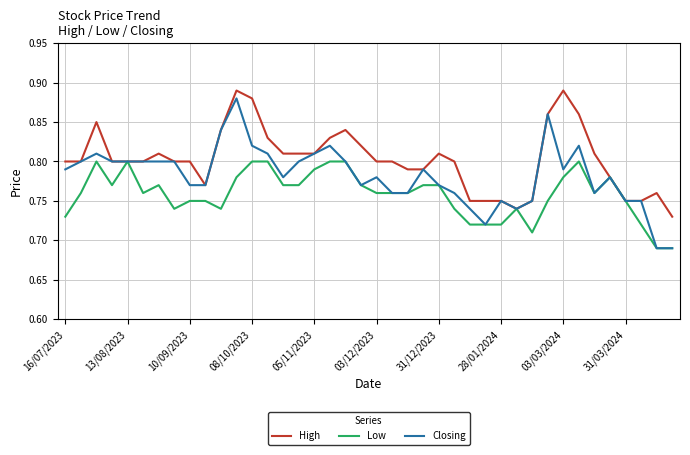

Which series has the largest total across all categories?

High